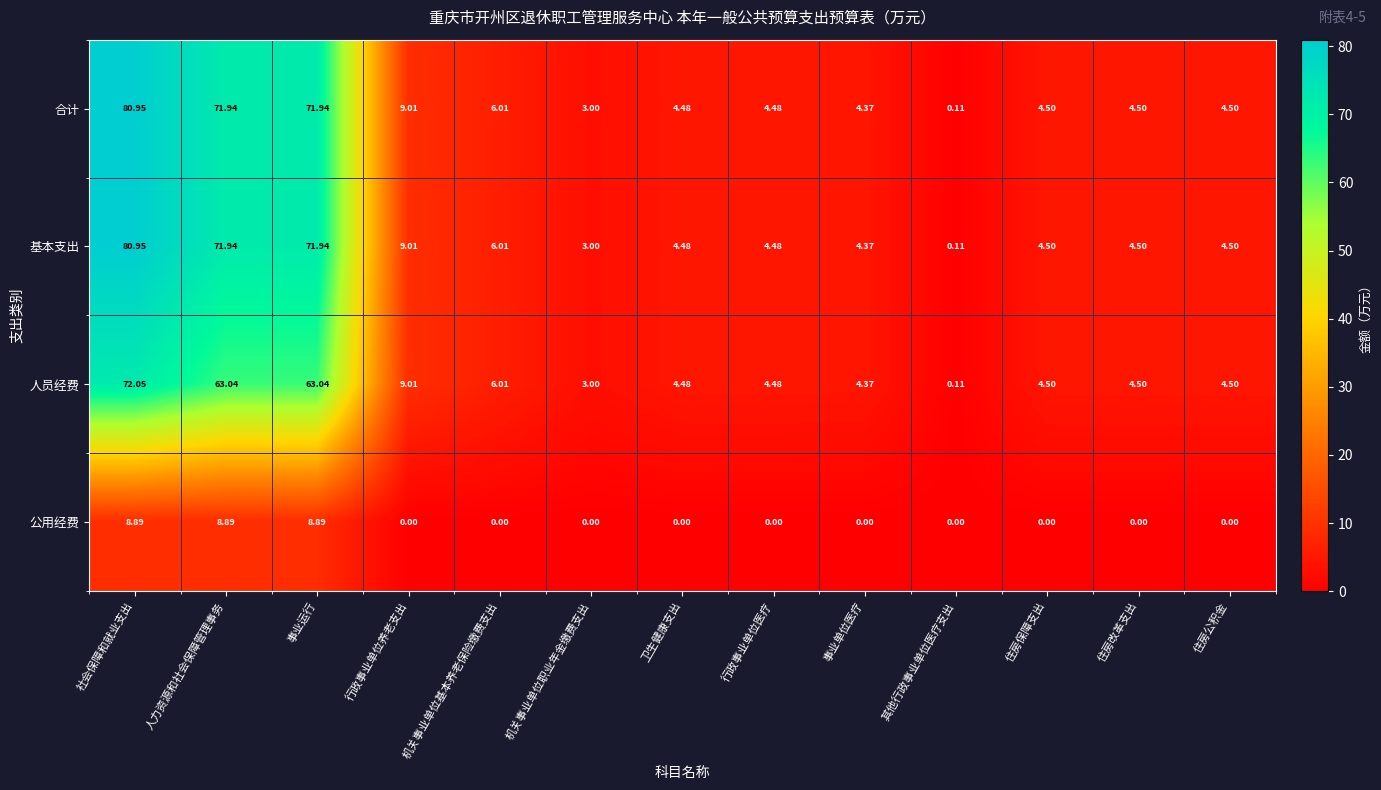

Which label corresponds to the largest value in the chart?

社会保障和就业支出